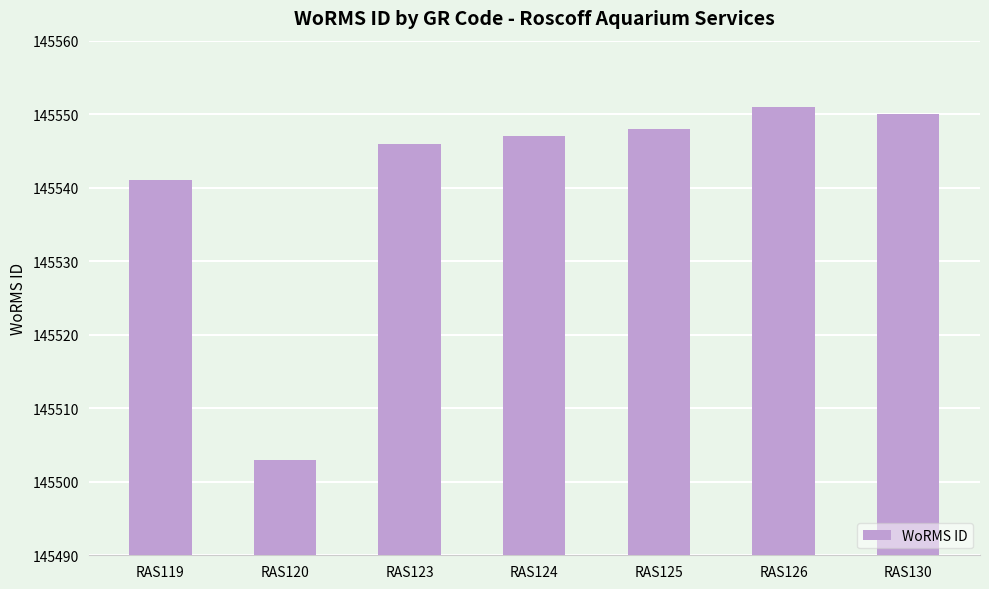

How many bars are there in total?

7